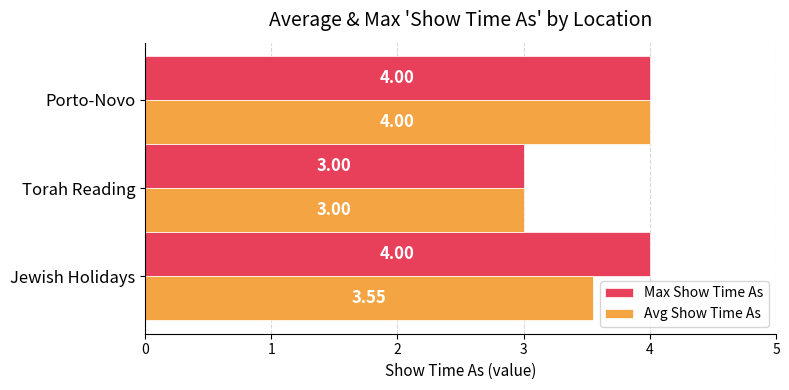

What is the sum of all Avg Show Time As values?

10.6